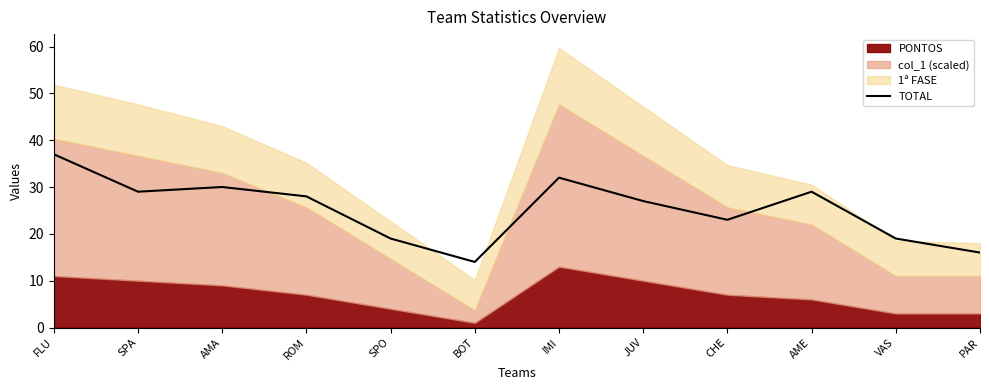

What is the difference between the second highest and minimum values?

18